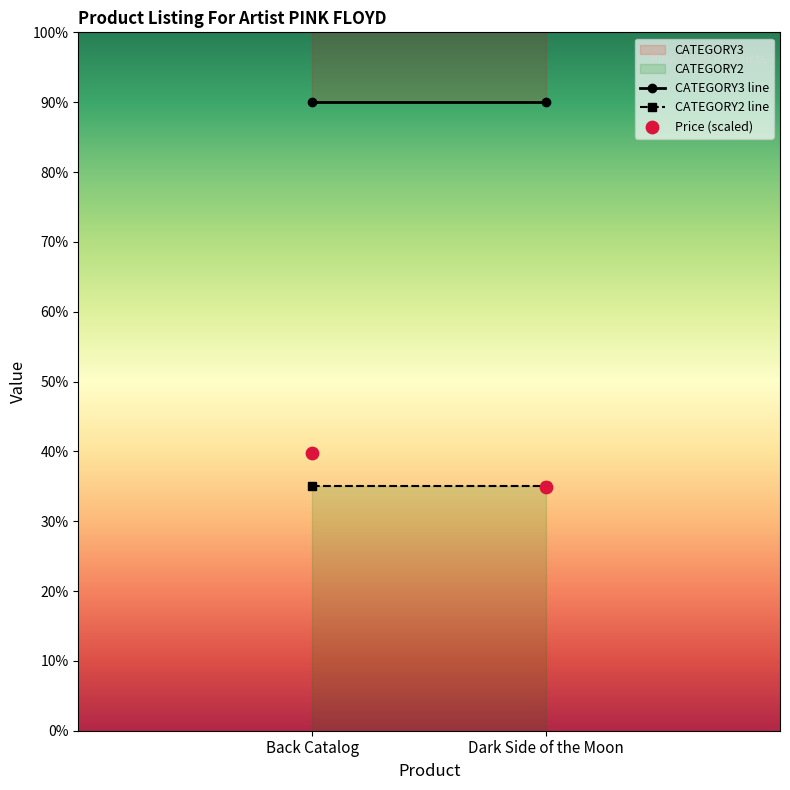

What is the range of X values (max minus min)?

1.0